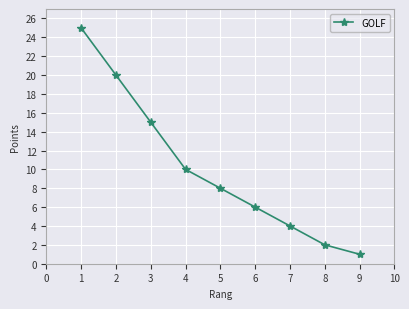

How many lines are shown in the chart?

1